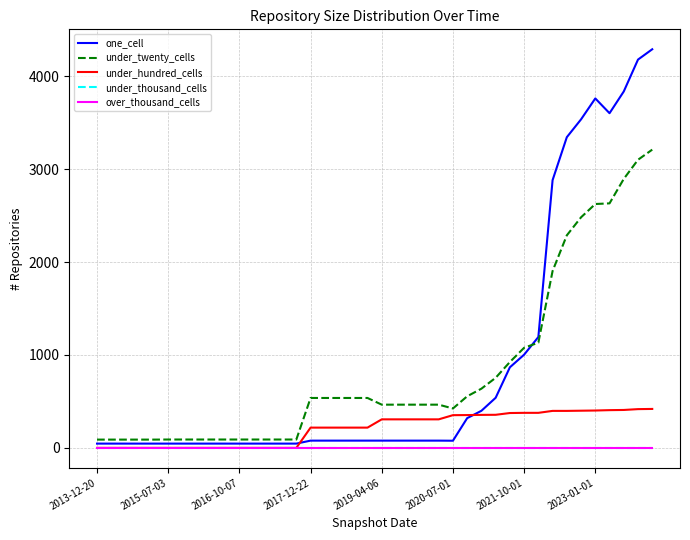

At which label does under_hundred_cells reach its minimum?

2013-12-20